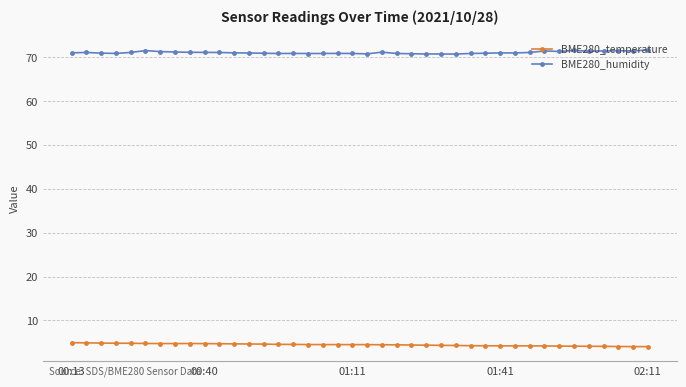

True or false: BME280_humidity and BME280_temperature intersect in this chart.

False